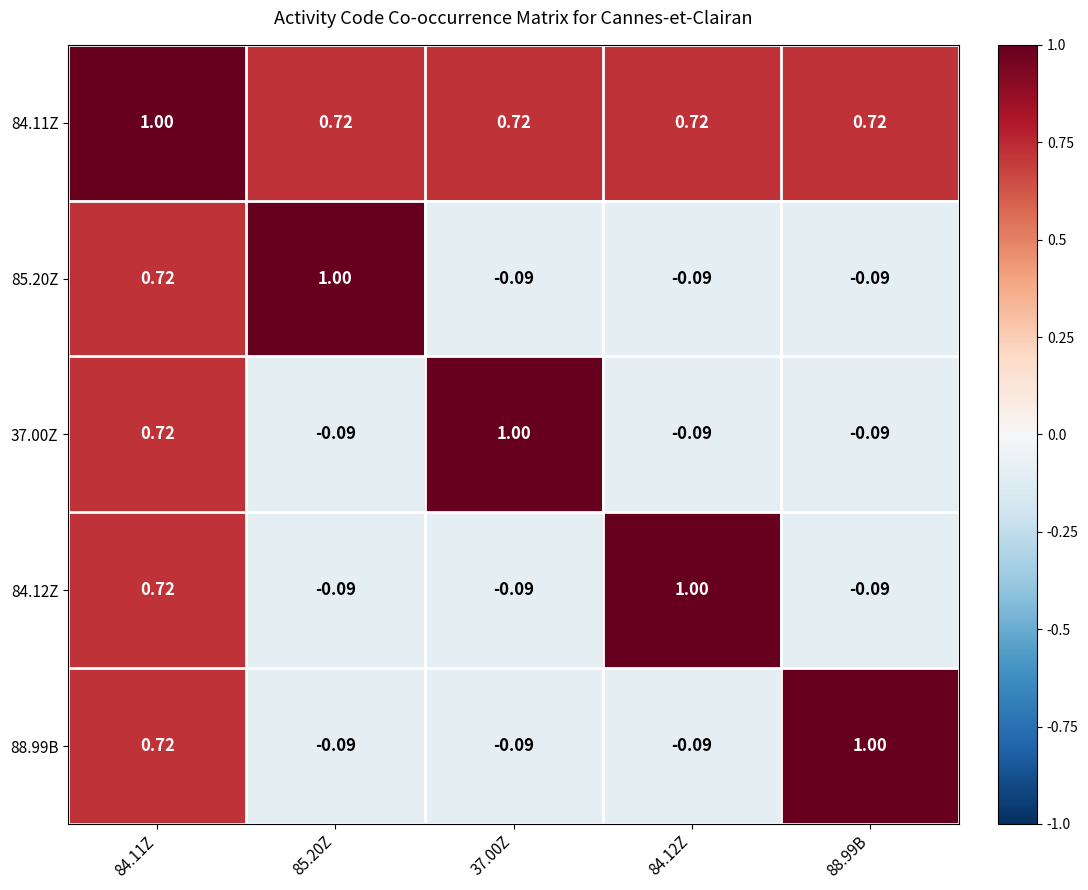

Is the value of 84.12Z at 84.12Z greater than the value of 84.11Z at 88.99B?

Yes